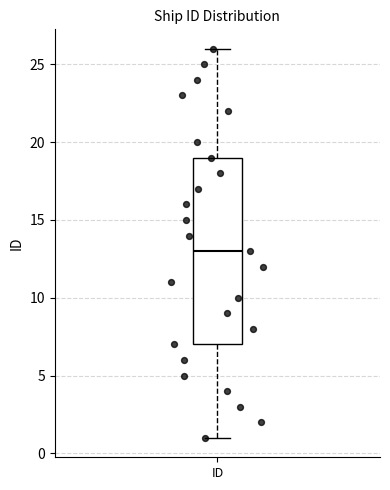

Read this box plot against the y-axis: the position of the median line, the range covered by the box, and the ends of both whiskers. The values are not printed on the chart, so give them approximately, as read against the axis.

median 13, box 7 to 19, whiskers 1 to 26